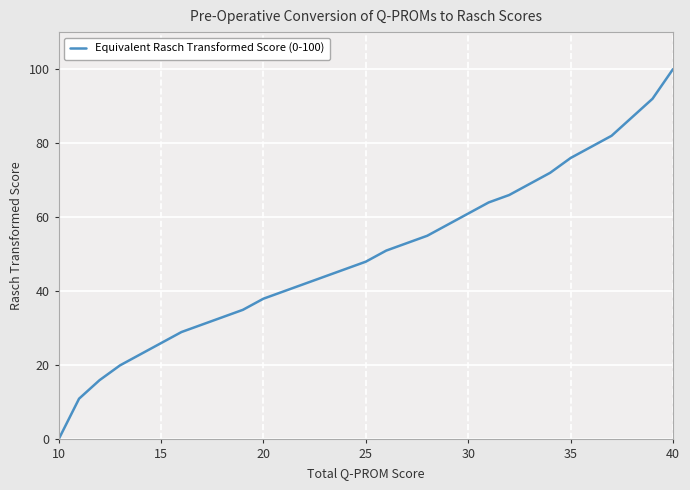

What is the difference between the maximum and minimum values?

100